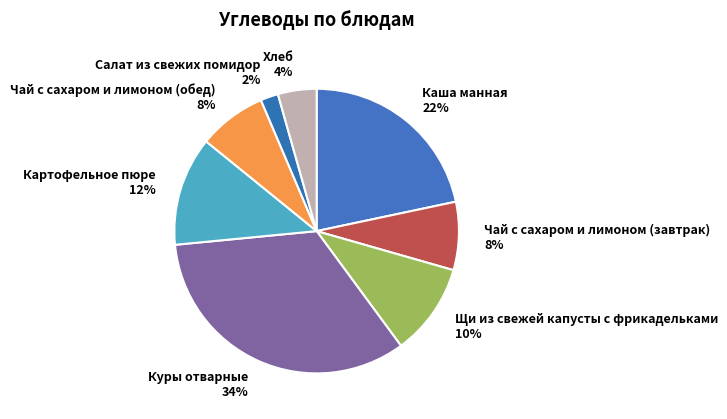

To the nearest percent, what portion does Чай с сахаром и лимоном (завтрак) represent?

8%